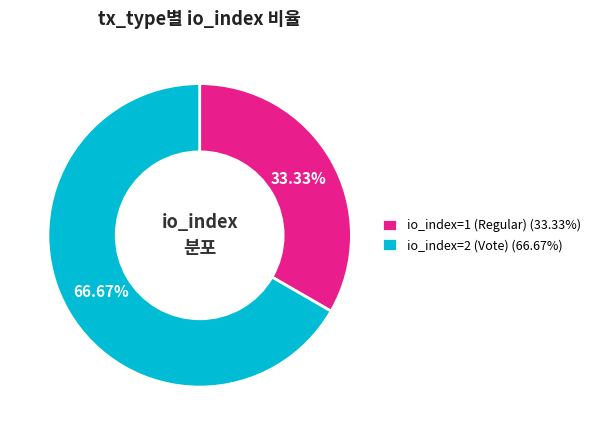

How many slices are in this pie chart?

2